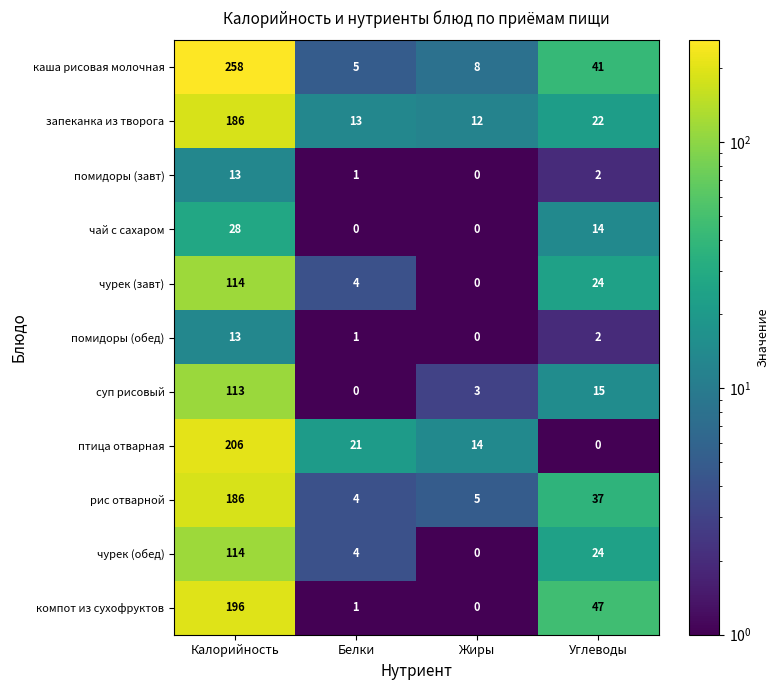

Which series changed the most between Белки and Жиры?

птица отварная